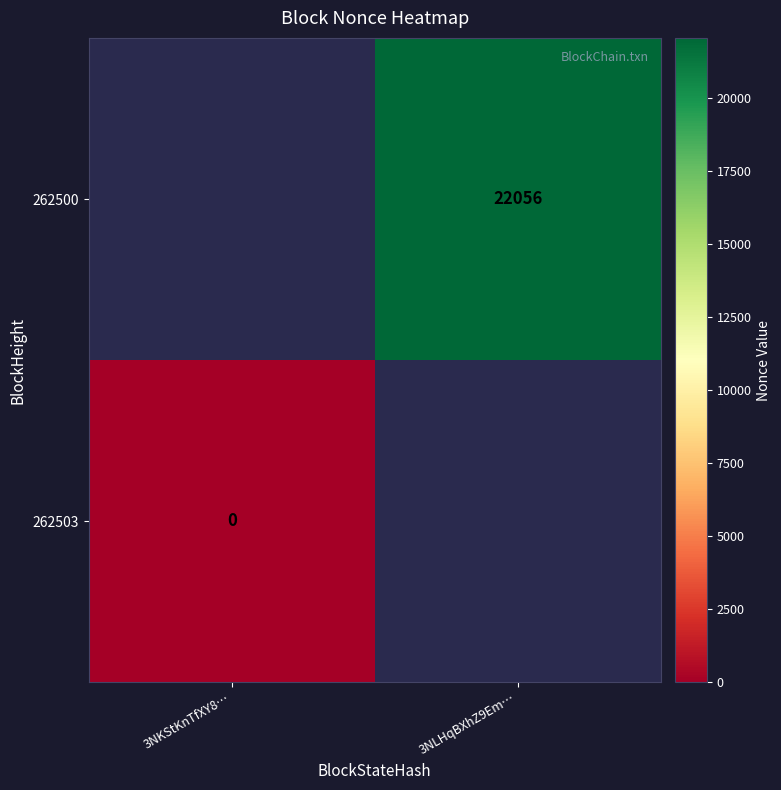

True or false: 262500 has a value of 4928 at 3NLHqBXhZ9Em….

False